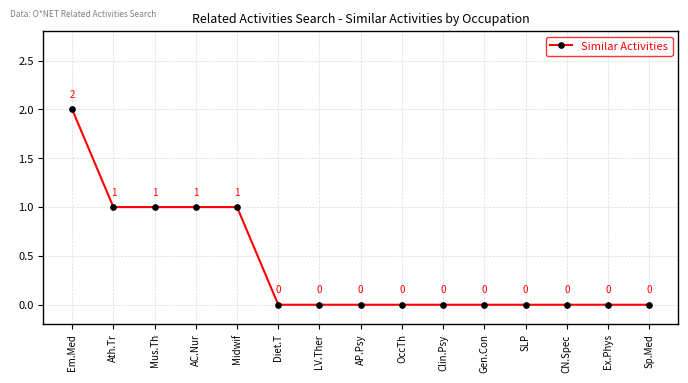

How many values are between 0 and 1?

14